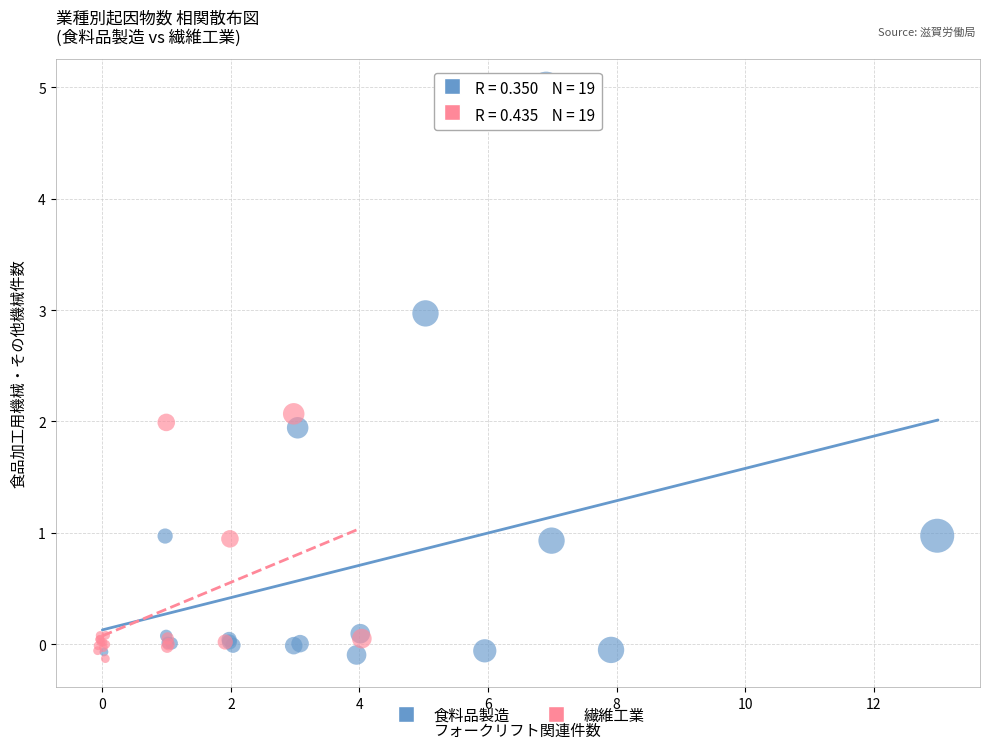

Which series has the widest spread of Y values?

食料品製造